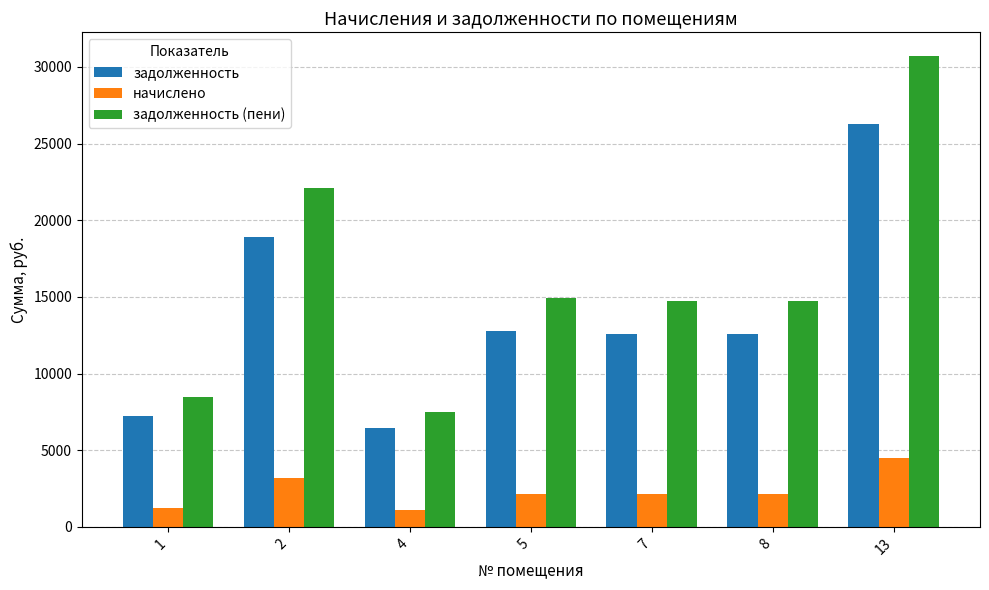

Where is задолженность (пени) nearest to the value 19121?

2